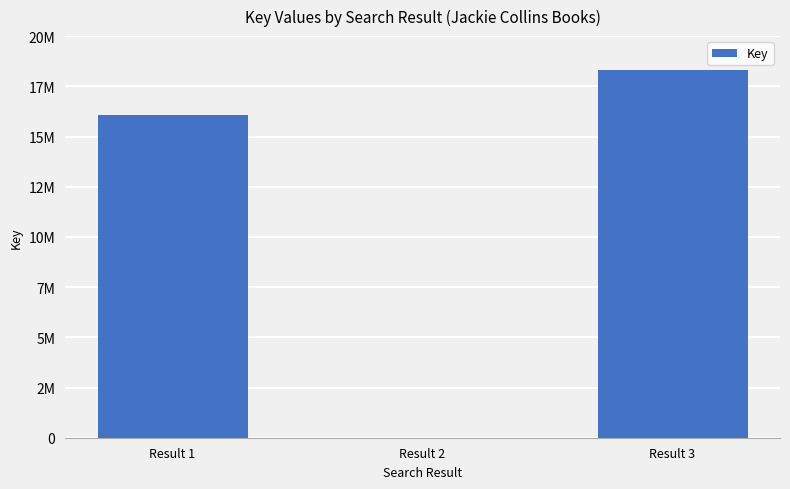

What is the value of the 1st bar from the left?

16055712